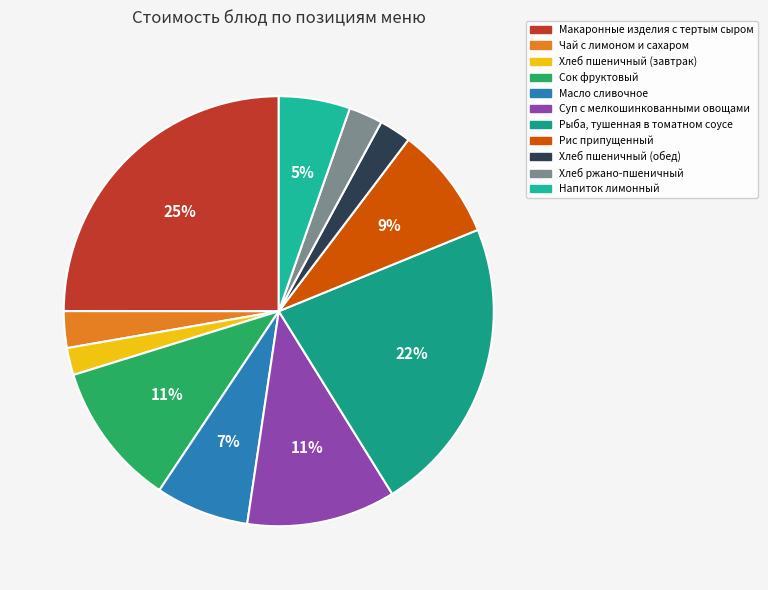

Rank the categories by value from lowest to highest.

Хлеб пшеничный (завтрак), Хлеб пшеничный (обед), Хлеб ржано-пшеничный, Чай с лимоном и сахаром, Напиток лимонный, Масло сливочное, Рис припущенный, Сок фруктовый, Суп с мелкошинкованными овощами, Рыба, тушенная в томатном соусе, Макаронные изделия с тертым сыром